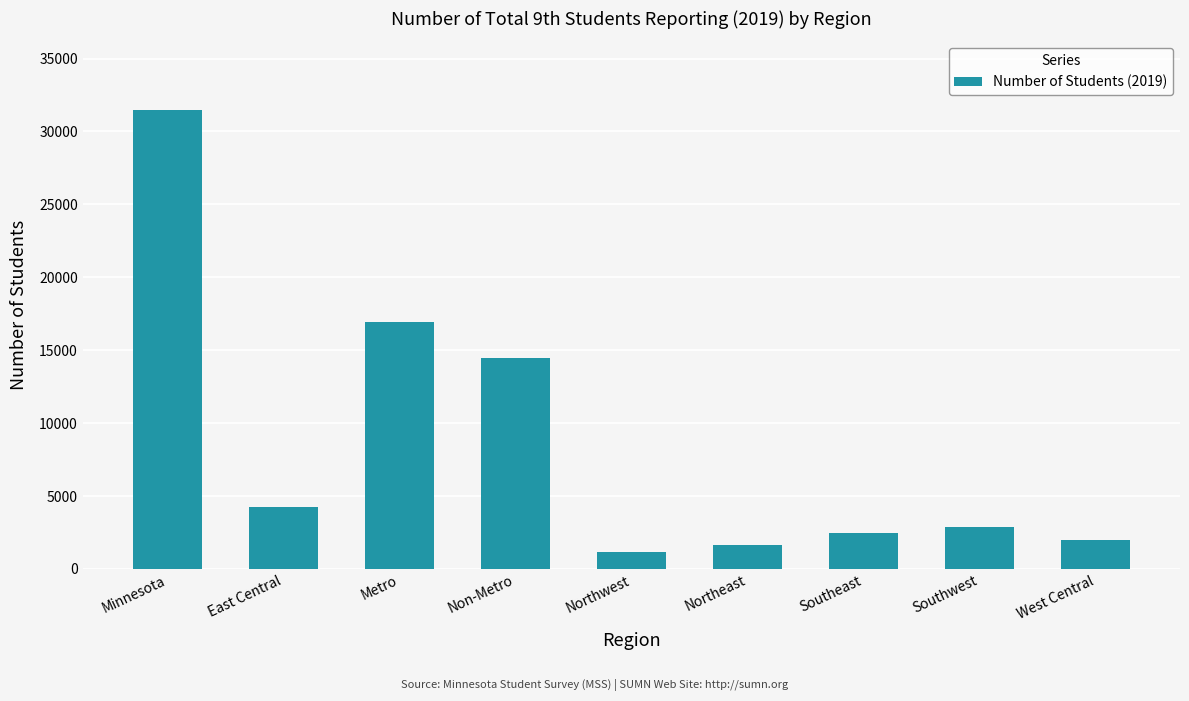

Reading left to right, transcribe all the data shown in this chart.

31459	4278	16967	14492	1167	1675	2499	2857	2016